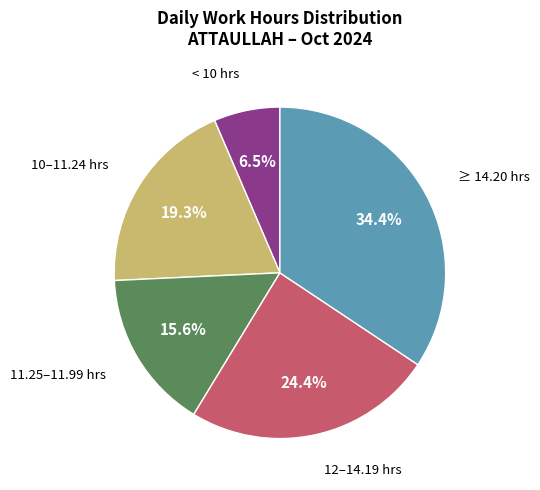

Does any single category account for the majority?

No